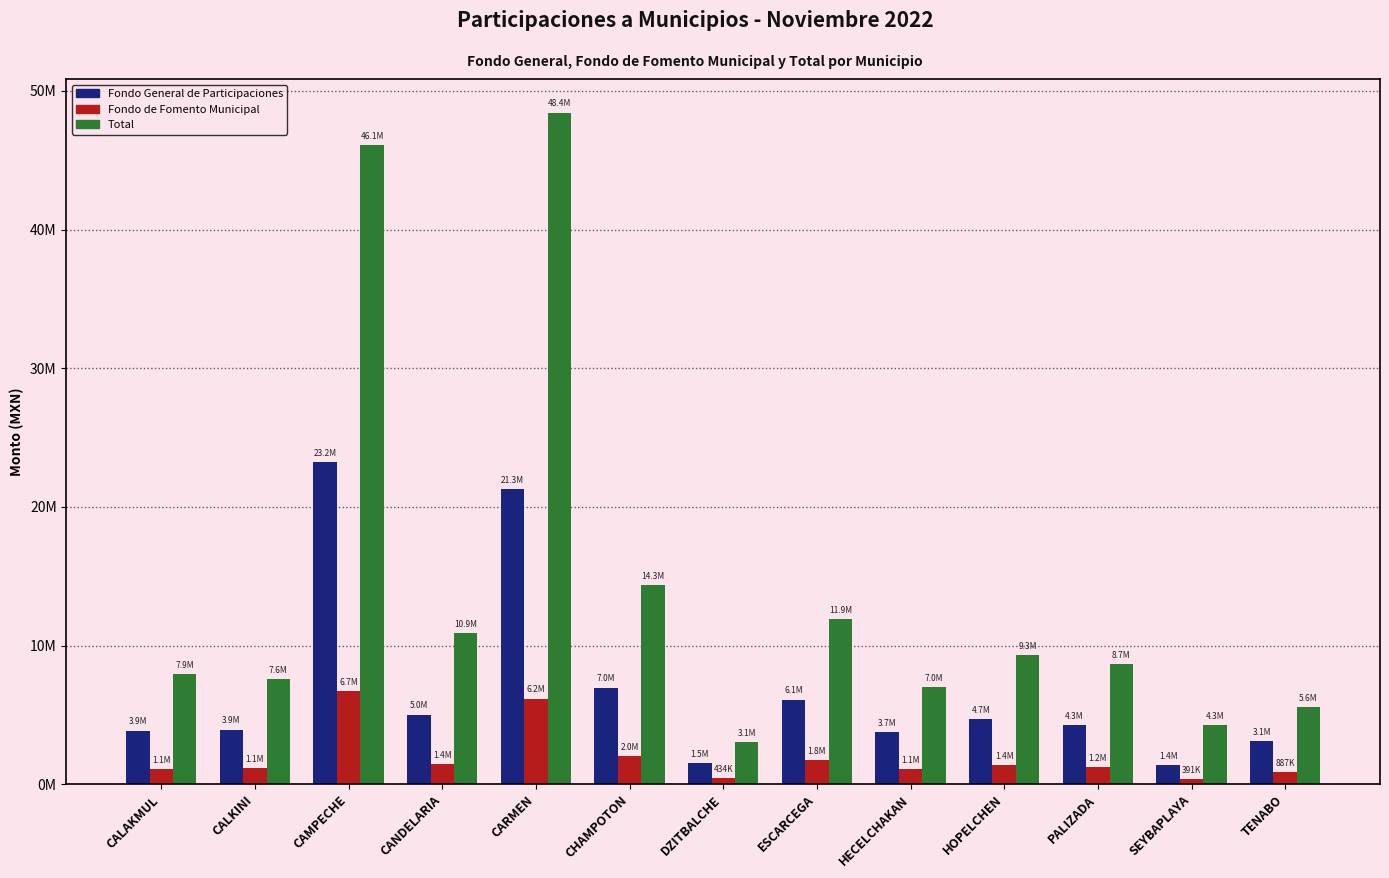

At which label does Fondo de Fomento Municipal first exceed 1221079?

CAMPECHE